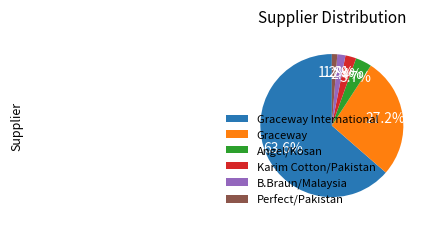

To the nearest percent, what percentage of the pie is Graceway International?

64%